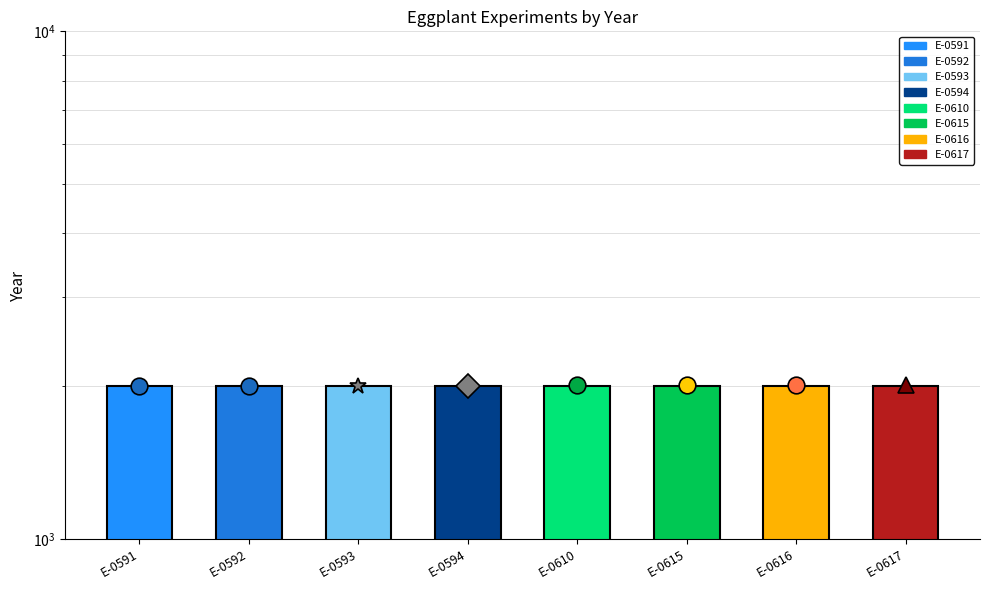

What is the approximate value at E-0594?

2002